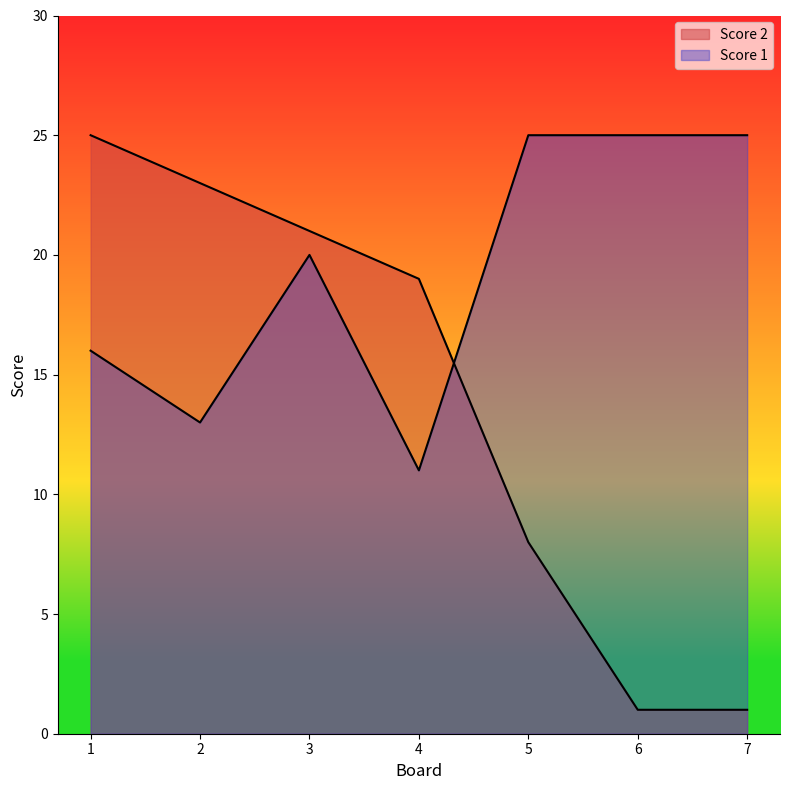

What is the maximum value for Score 2?

25